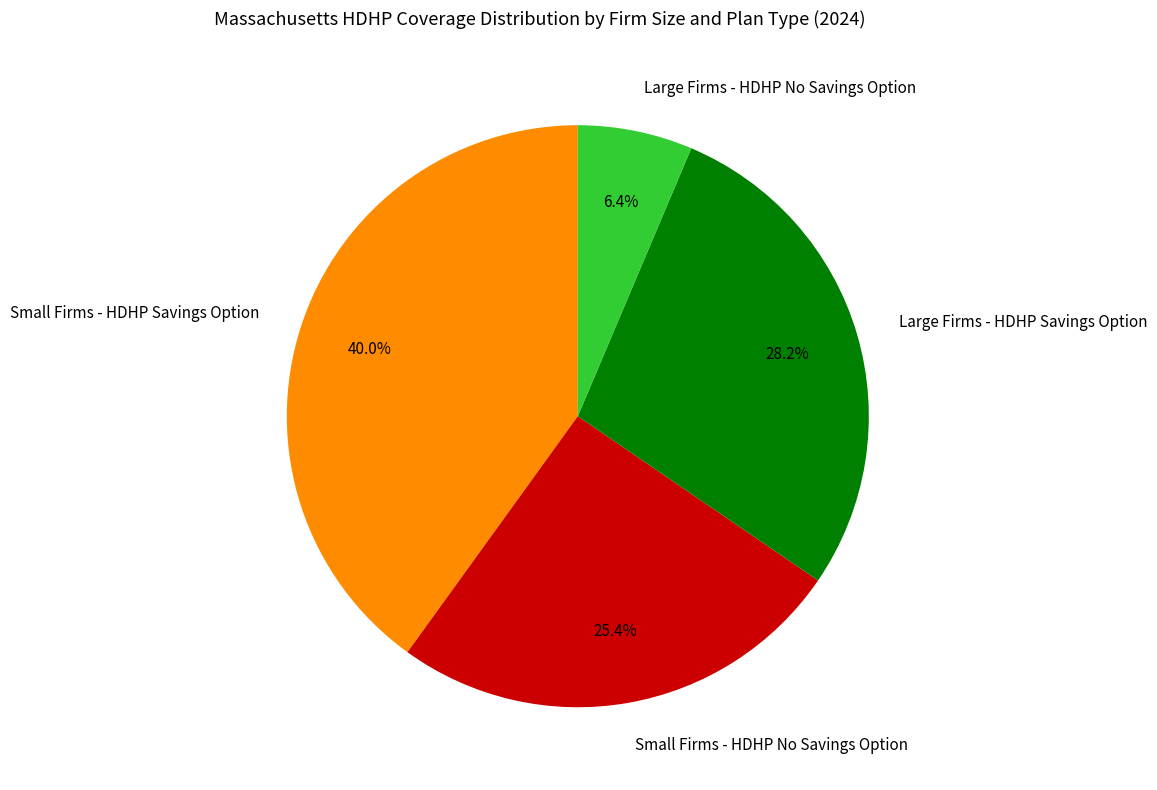

Does any single category account for the majority?

No